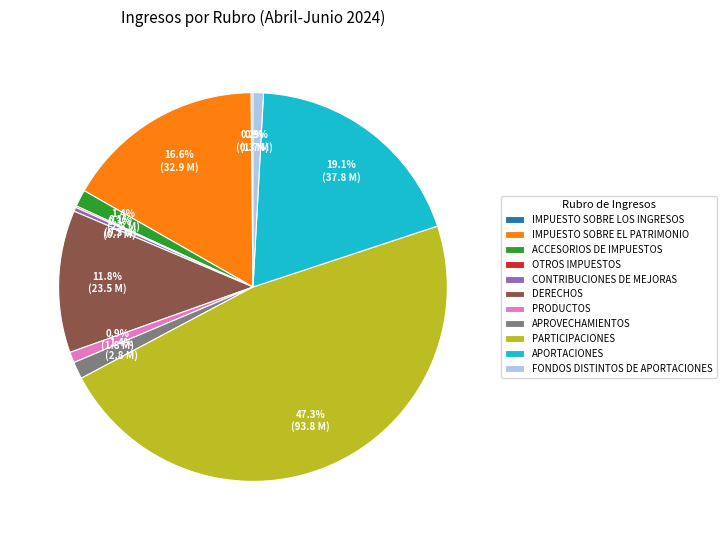

What is the largest slice in the pie chart?

PARTICIPACIONES